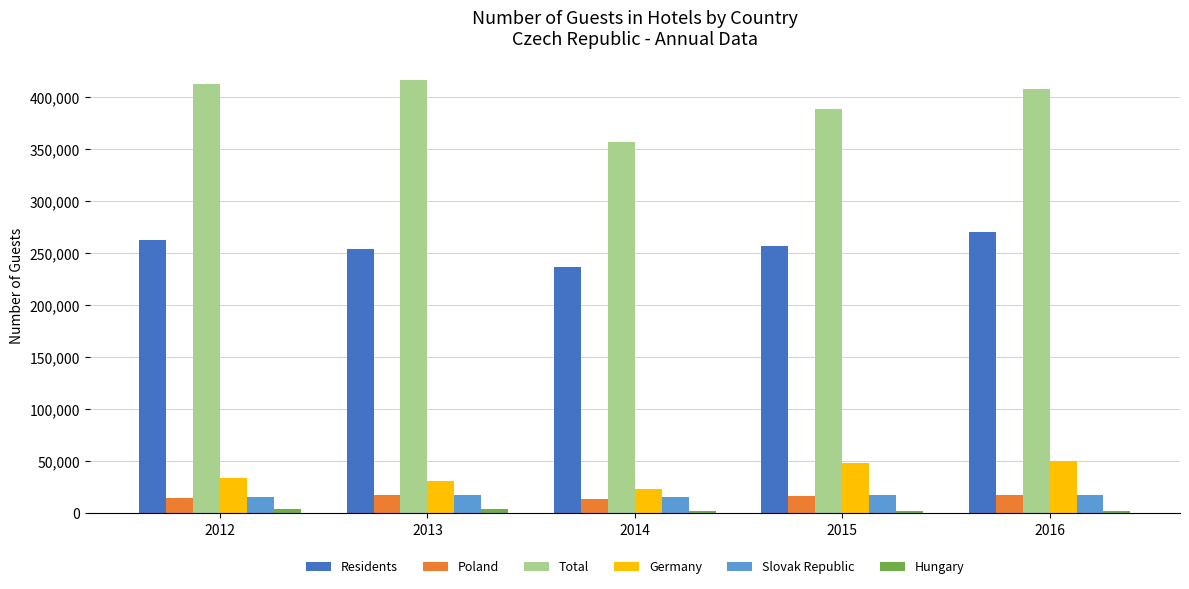

The value of Slovak Republic at 2015 is 17672. True or false?

True